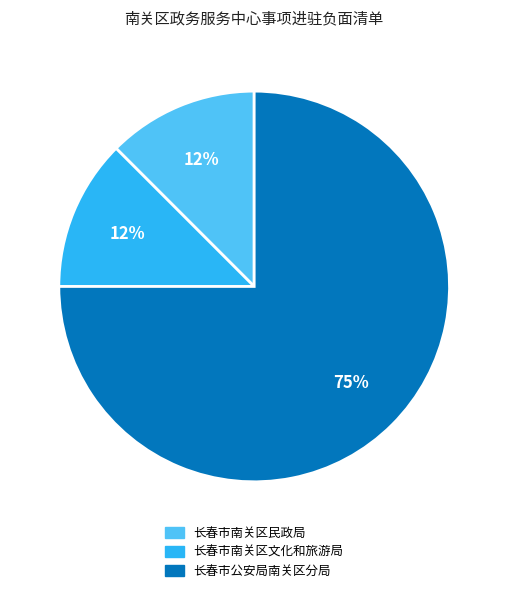

To the nearest percent, what is the average slice percentage?

33%